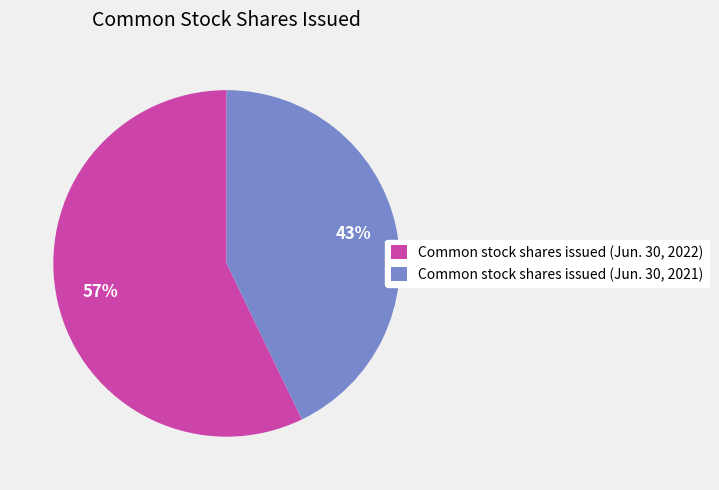

What is the largest slice in the pie chart?

Common stock shares issued (Jun. 30, 2022)